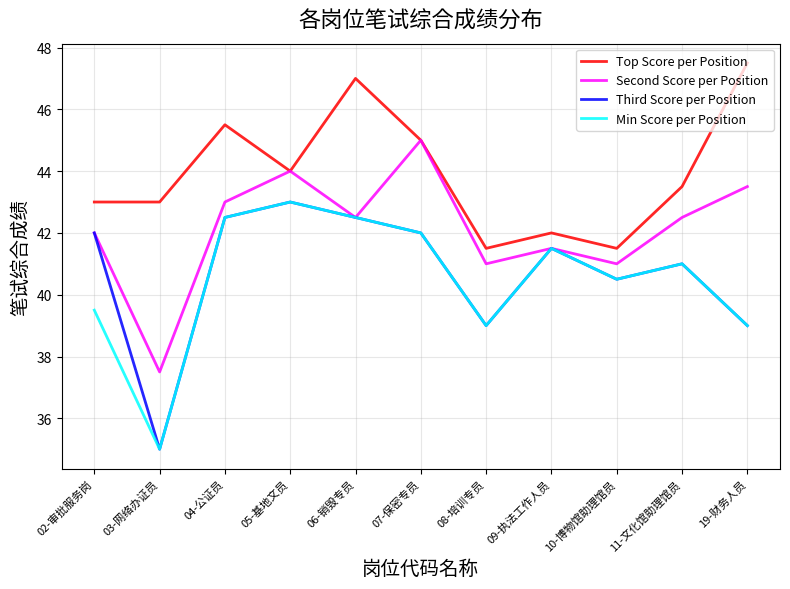

At which label does Third Score per Position reach its peak?

05-基地文员